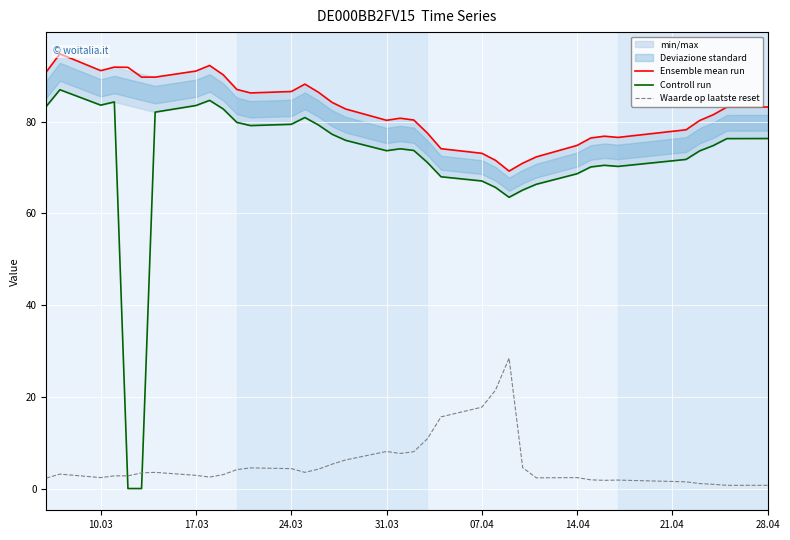

What is the difference between the maximum and minimum values in the Ensemble mean run series?

25.6